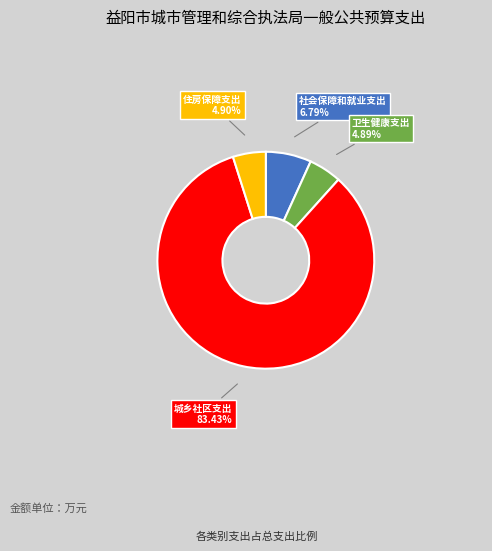

How much of the chart is everything except 住房保障支出?

95.1%